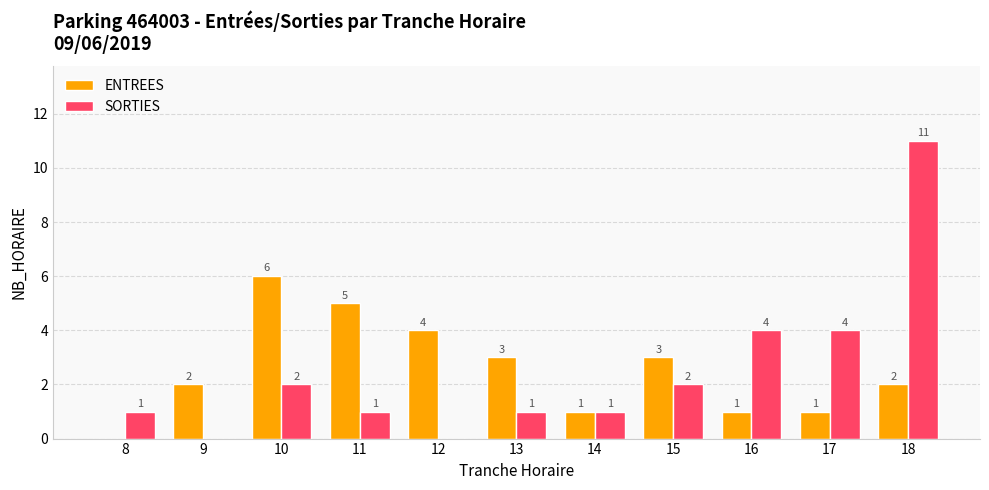

Reading right to left, transcribe all the data shown in this chart.

ENTREES: 18=2	17=1	16=1	15=3	14=1	13=3	12=4	11=5	10=6	9=2	8=0
SORTIES: 18=11	17=4	16=4	15=2	14=1	13=1	12=0	11=1	10=2	9=0	8=1